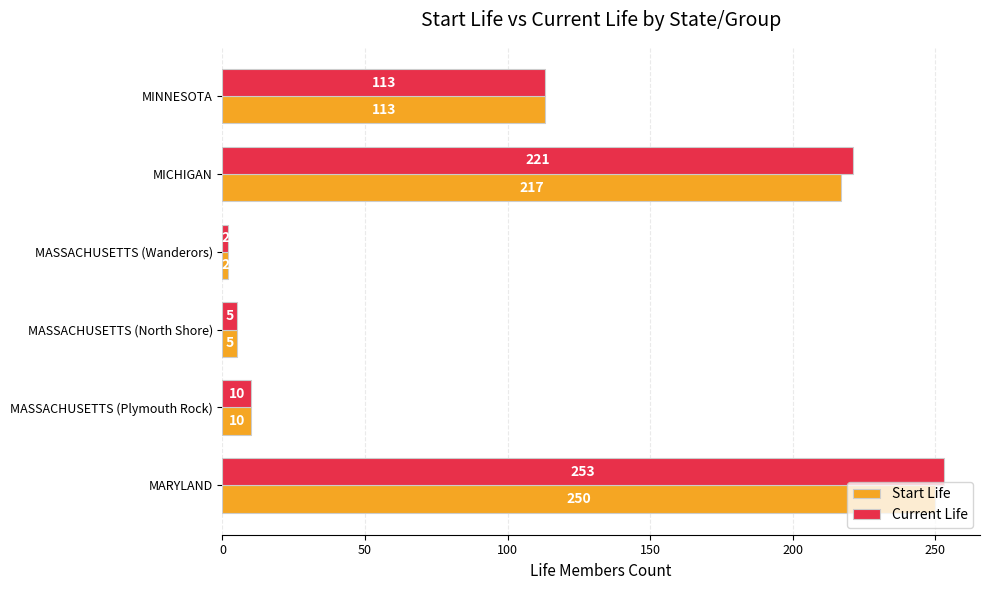

What is the difference between the Start Life values at MASSACHUSETTS (Plymouth Rock) and MASSACHUSETTS (North Shore)?

5